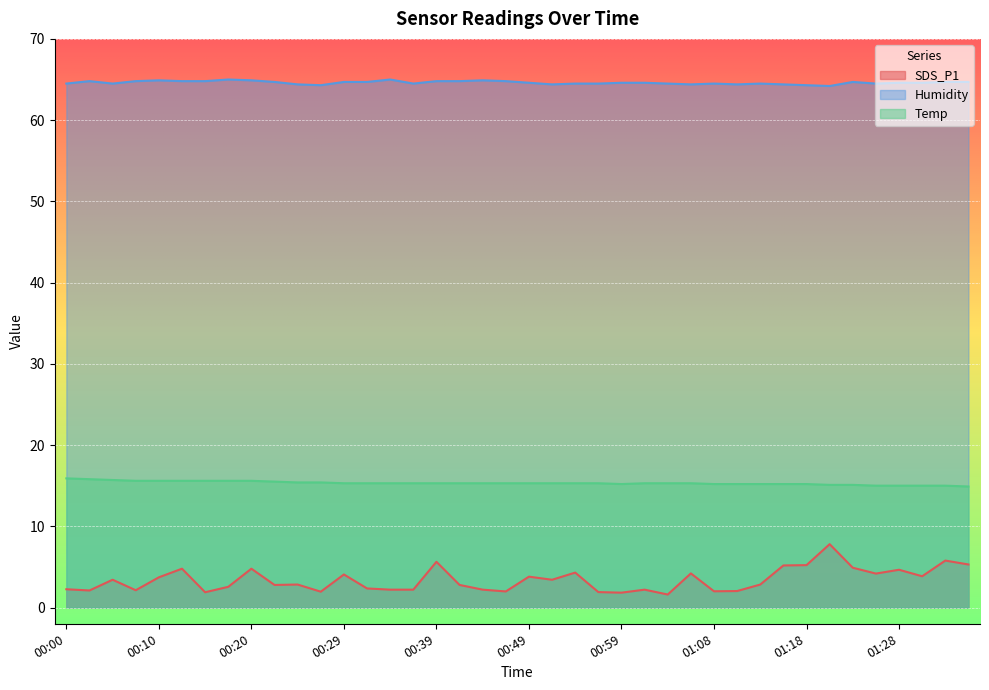

What is the difference between the second highest and minimum values in the Temp series?

0.9